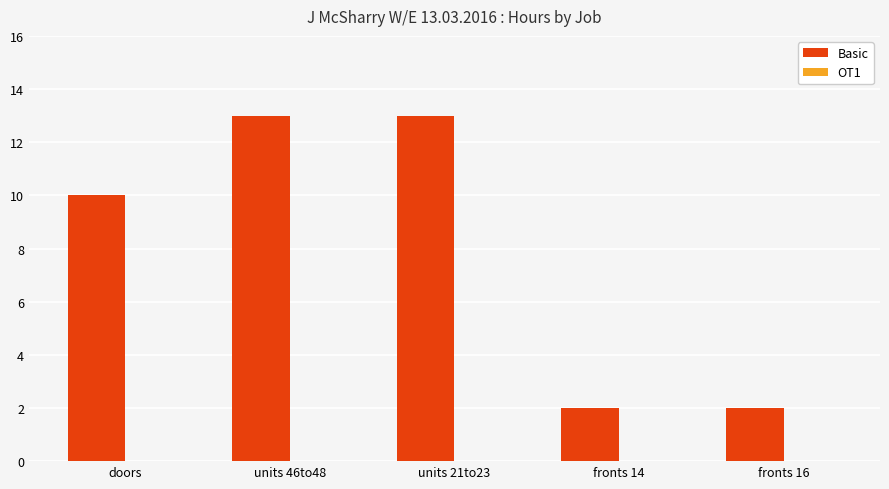

What position from the right is units 46to48?

4